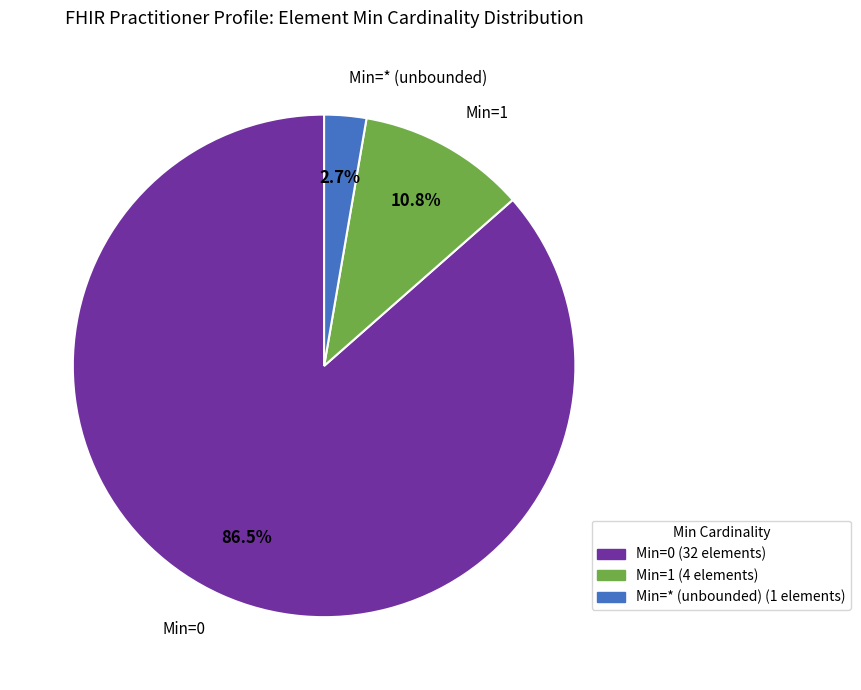

How many slices are in this pie chart?

3